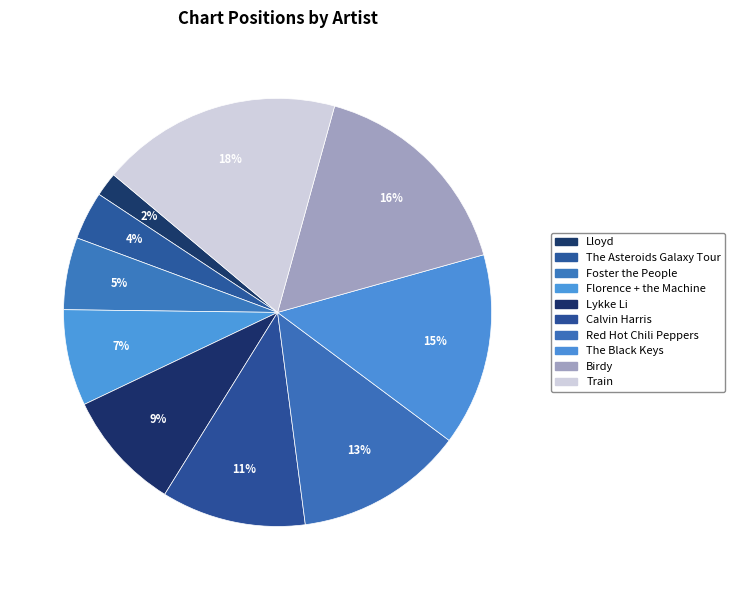

Is there a majority slice in this chart?

No